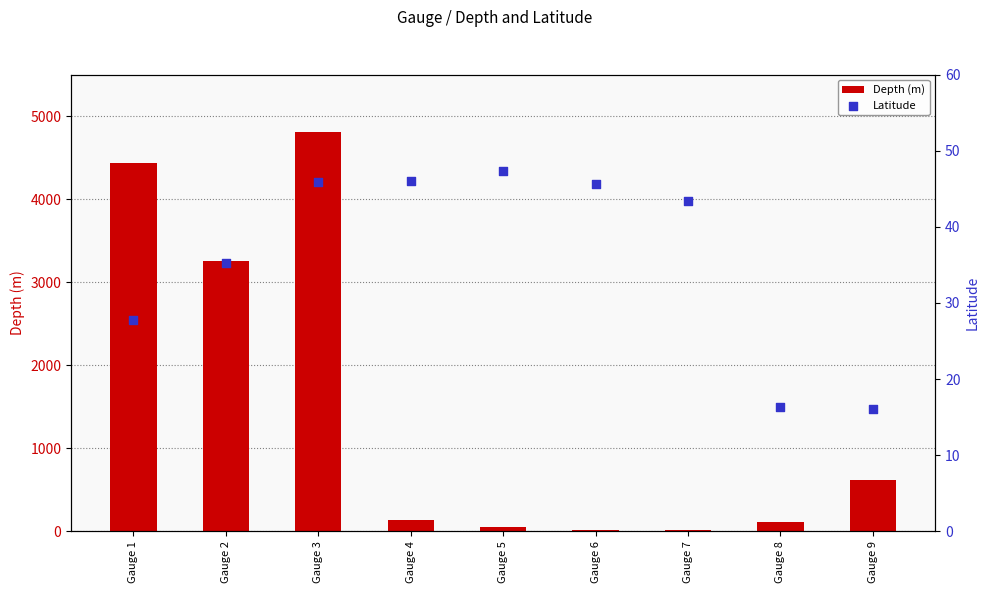

Which series has the largest total across all categories?

Depth (m)